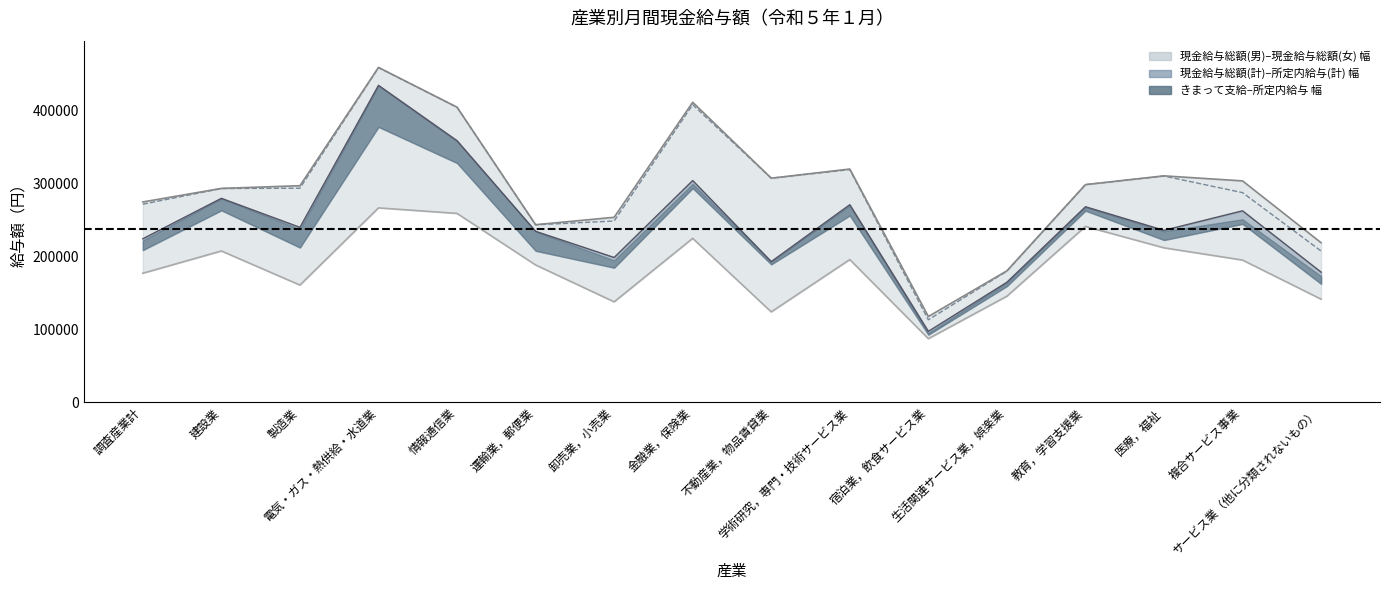

At how many categories does at least one series exceed 340490?

3